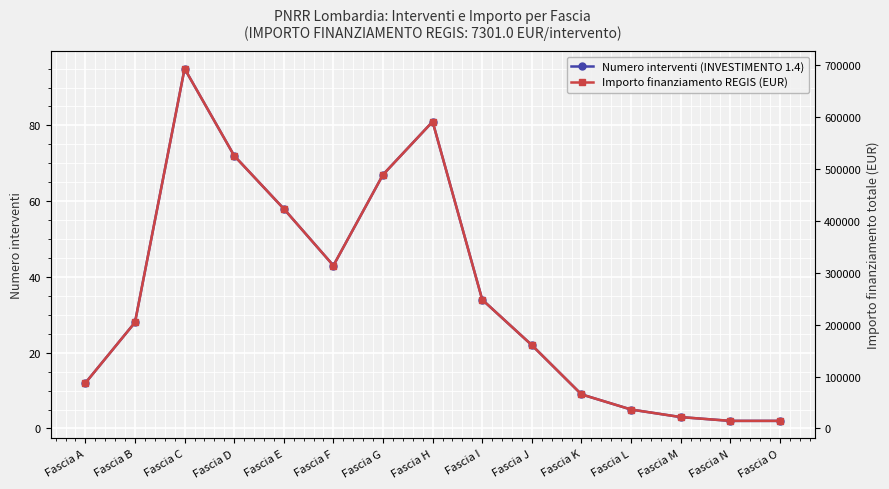

At which category does Importo finanziamento REGIS (EUR) reach its first local valley?

Fascia F